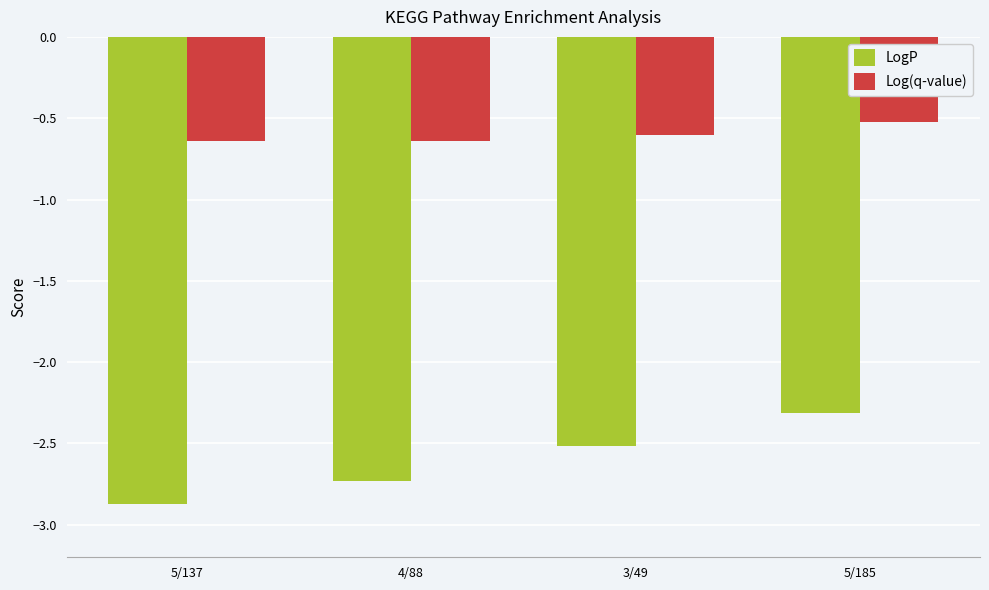

What position from the left is 3/49?

3